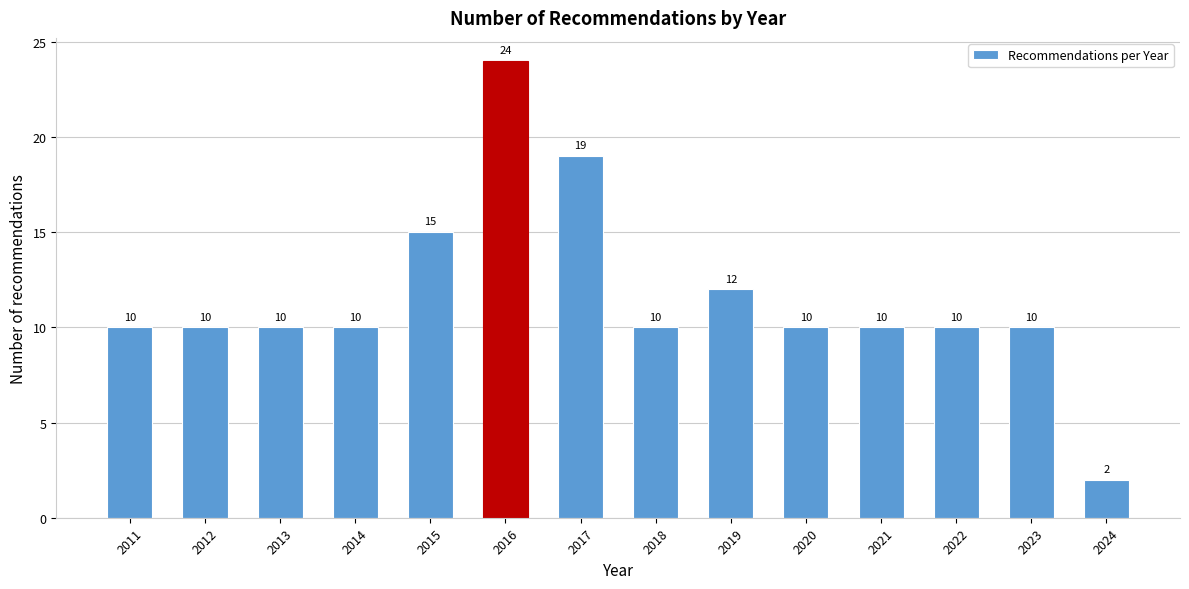

Reading right to left, what are all the values shown in this chart?

2024=2	2023=10	2022=10	2021=10	2020=10	2019=12	2018=10	2017=19	2016=24	2015=15	2014=10	2013=10	2012=10	2011=10